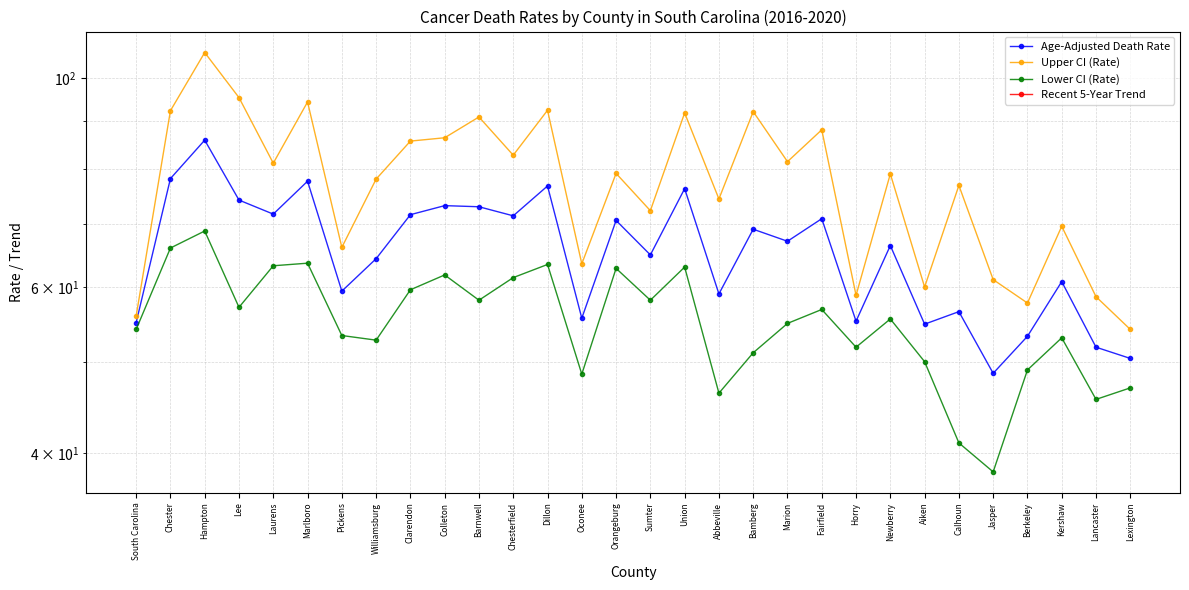

Where does the Upper CI (Rate) series first go above 79?

Chester